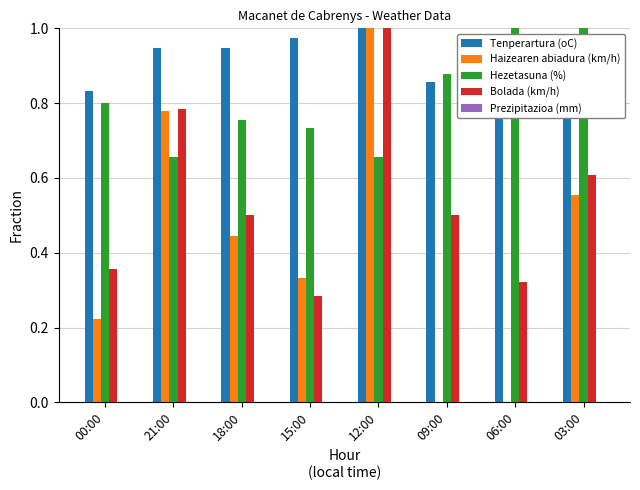

Which has a higher value, 18:00 or 15:00?

15:00